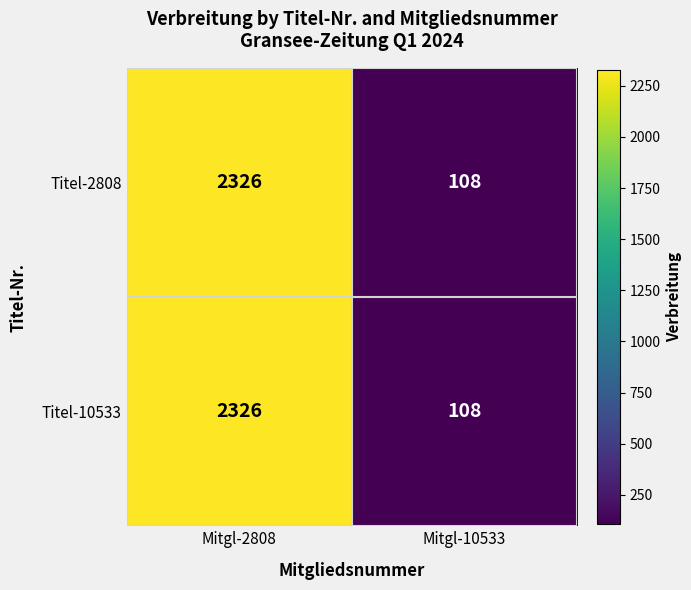

What is the minimum value shown in the chart?

108